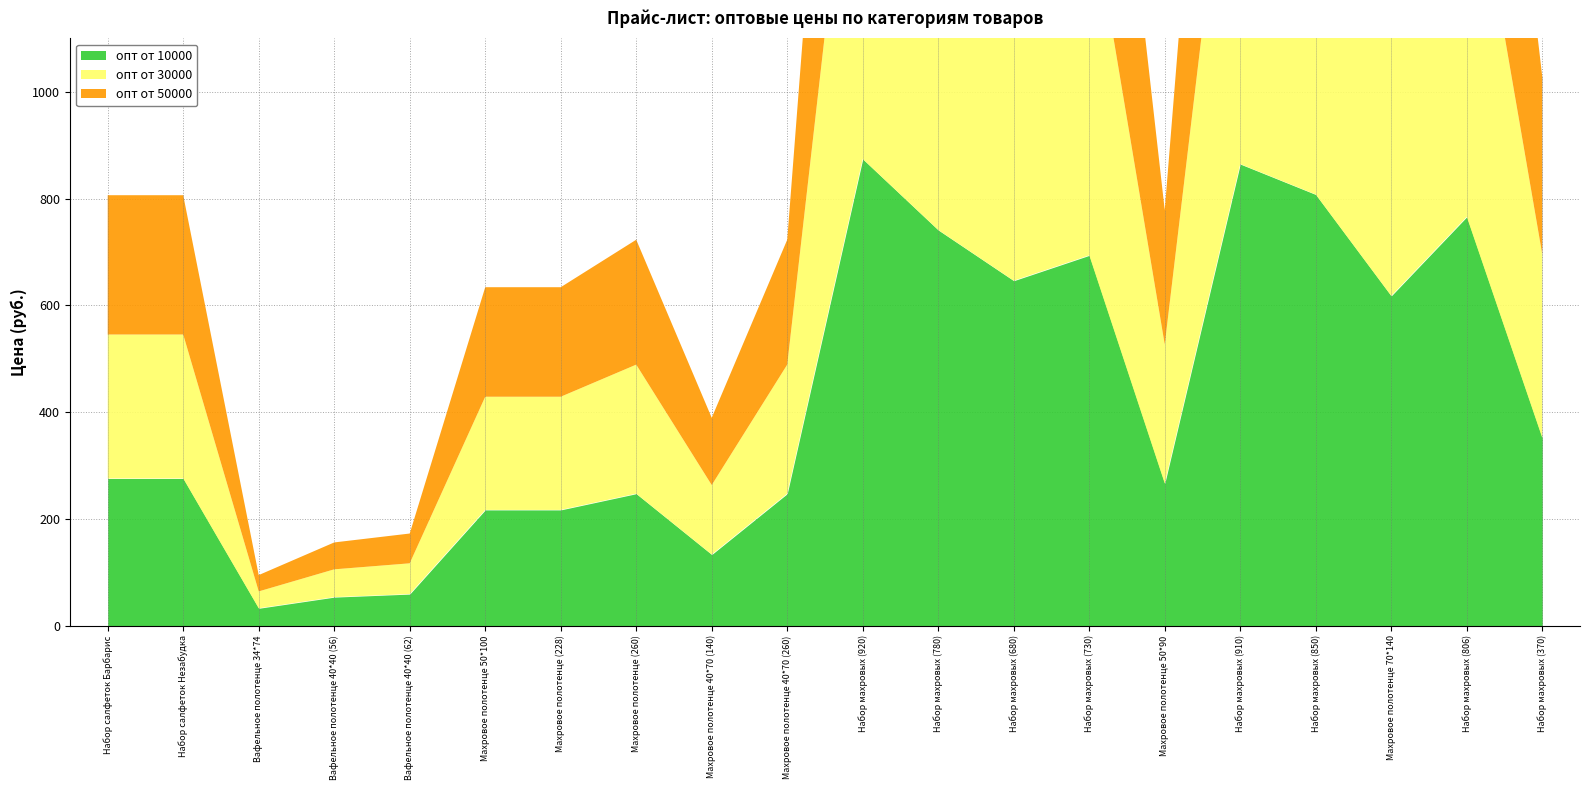

At which label is опт от 50000 closest to 429?

Набор махровых (370)